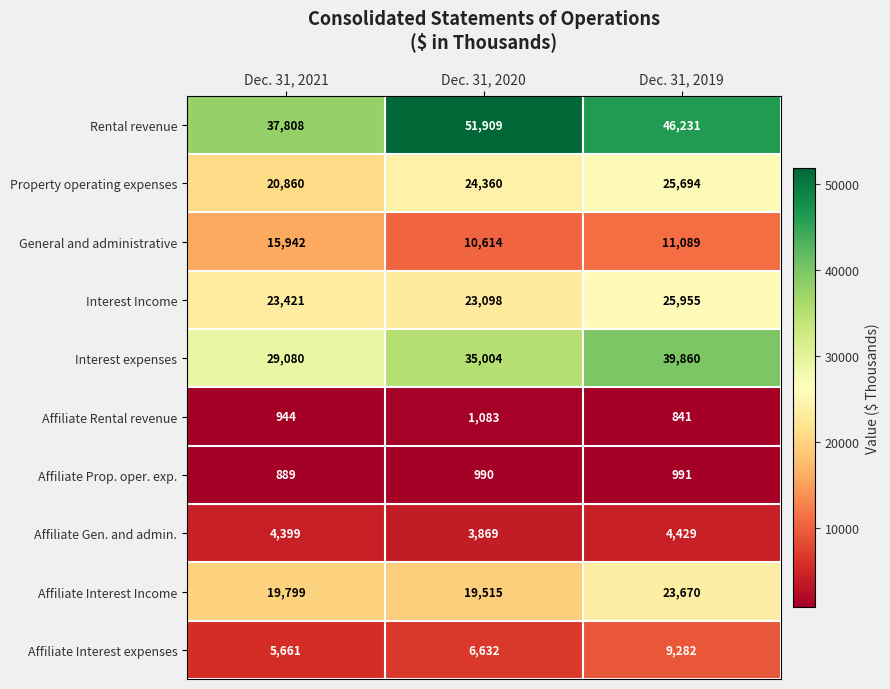

Rank the series by their maximum value, from lowest to highest.

Affiliate Prop. oper. exp., Affiliate Rental revenue, Affiliate Gen. and admin., Affiliate Interest expenses, General and administrative, Affiliate Interest Income, Property operating expenses, Interest Income, Interest expenses, Rental revenue